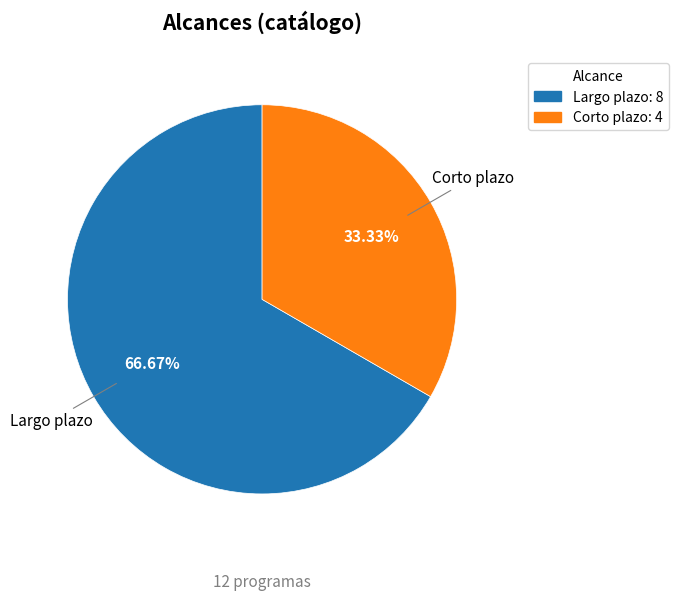

What is the largest slice in the pie chart?

Largo plazo